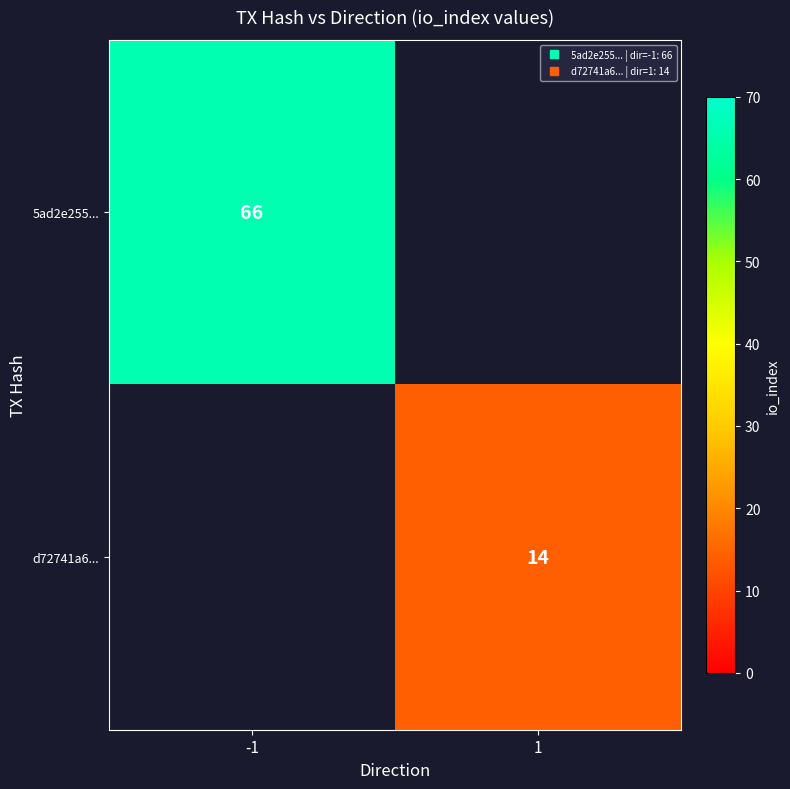

List the series in order of their peak value, lowest first.

d72741a6..., 5ad2e255...